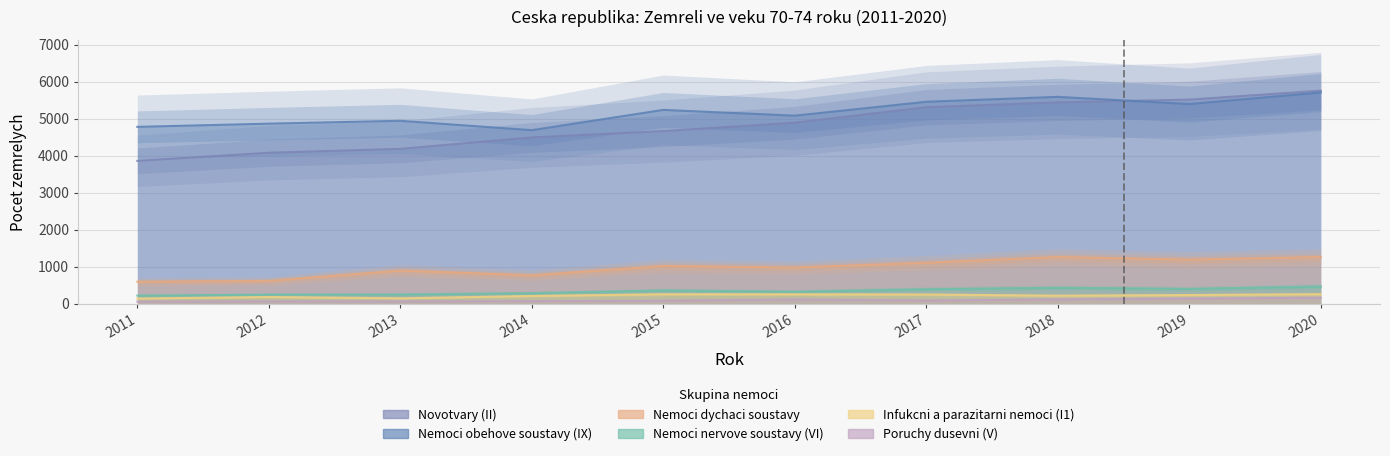

Where is Nemoci dychaci soustavy nearest to the value 929?

2013